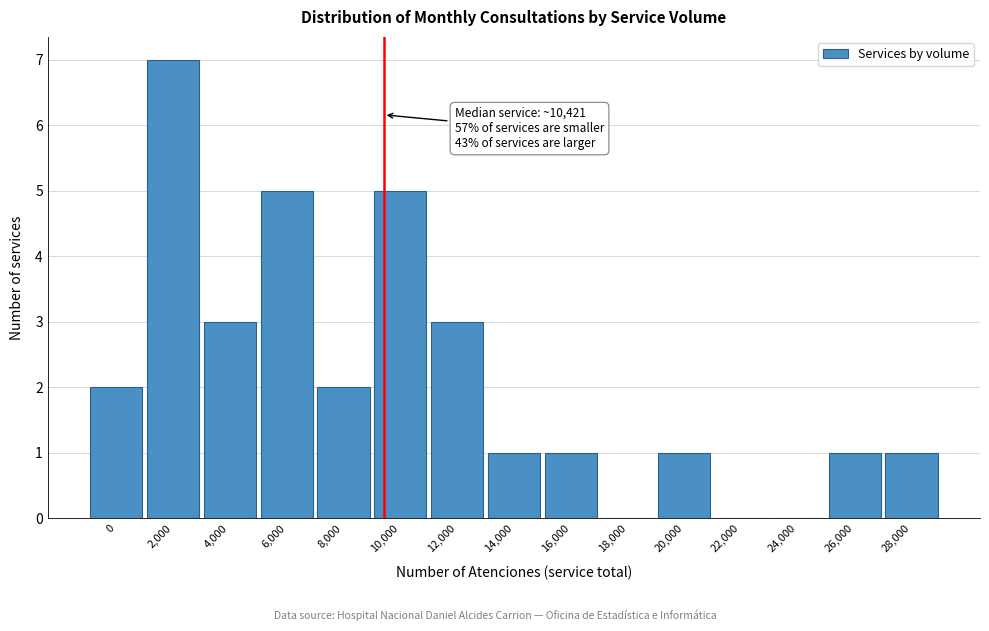

Reading left to right, list all the values displayed in this chart.

0=2	2,000=7	4,000=3	6,000=5	8,000=2	10,000=5	12,000=3	14,000=1	16,000=1	18,000=0	20,000=1	22,000=0	24,000=0	26,000=1	28,000=1